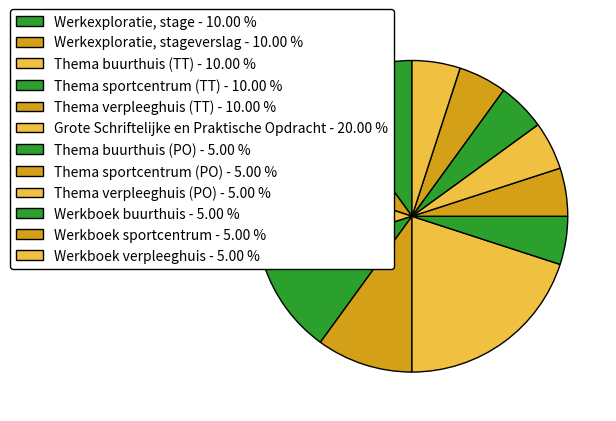

Rank the categories by value from lowest to highest.

Thema buurthuis (PO), Thema sportcentrum (PO), Thema verpleeghuis (PO), Werkboek buurthuis, Werkboek sportcentrum, Werkboek verpleeghuis, Werkexploratie, stage, Werkexploratie, stageverslag, Thema buurthuis (TT), Thema sportcentrum (TT), Thema verpleeghuis (TT), Grote Schriftelijke en Praktische Opdracht